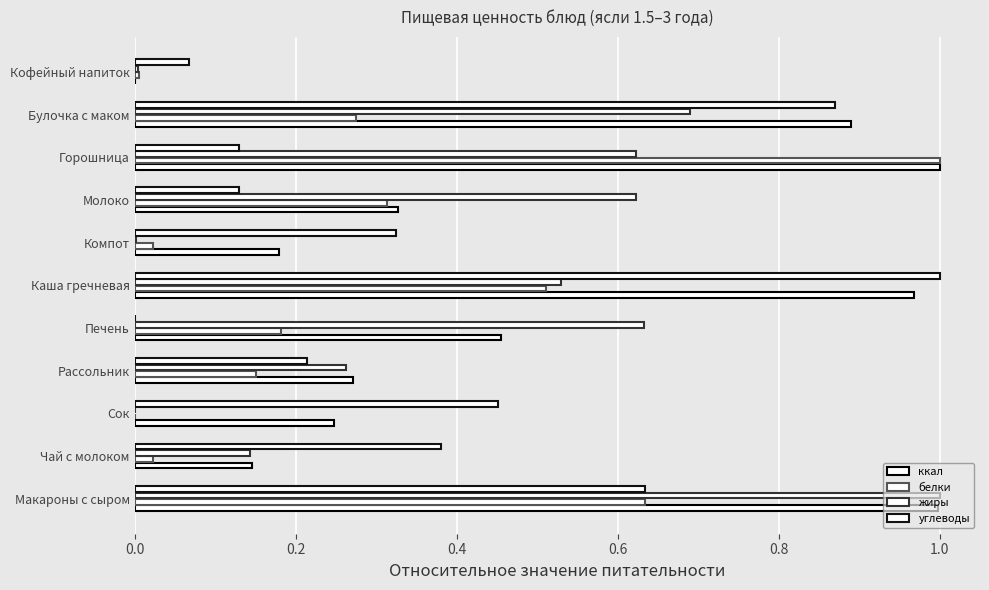

At how many categories does at least one series exceed 0?

11